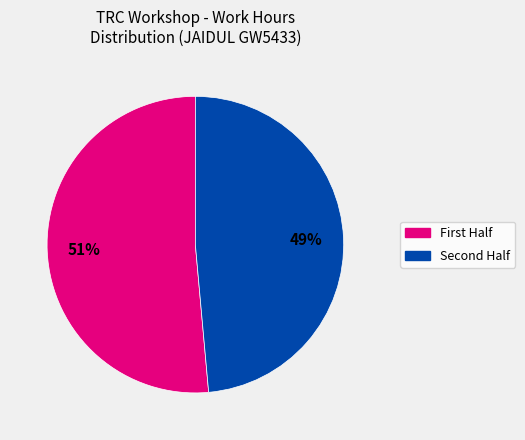

How many slices are in this pie chart?

2